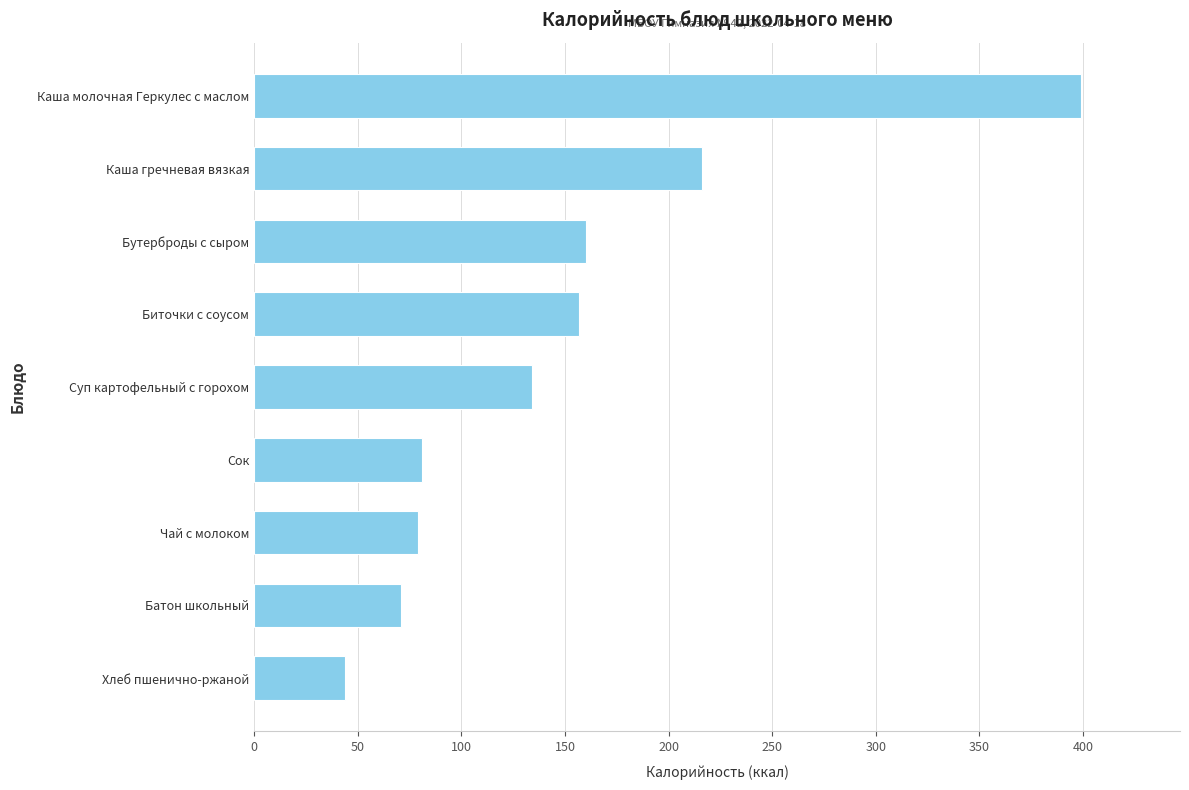

The chart shows a value of 37 at Биточки с соусом. True or false?

False